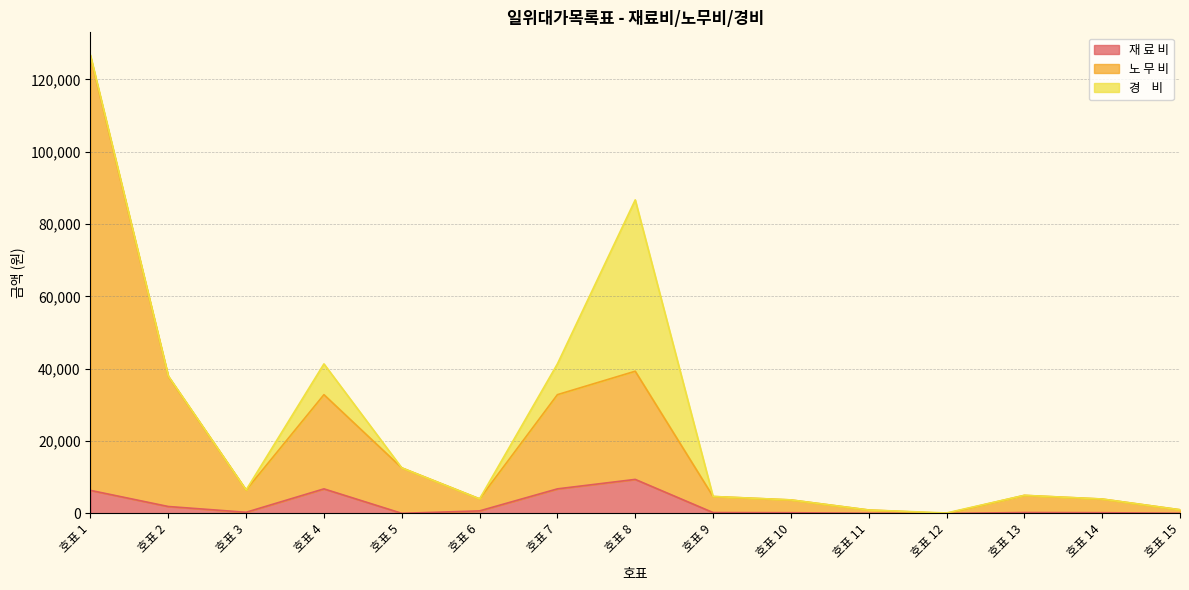

How many positive values does the 재 료 비 series have?

14